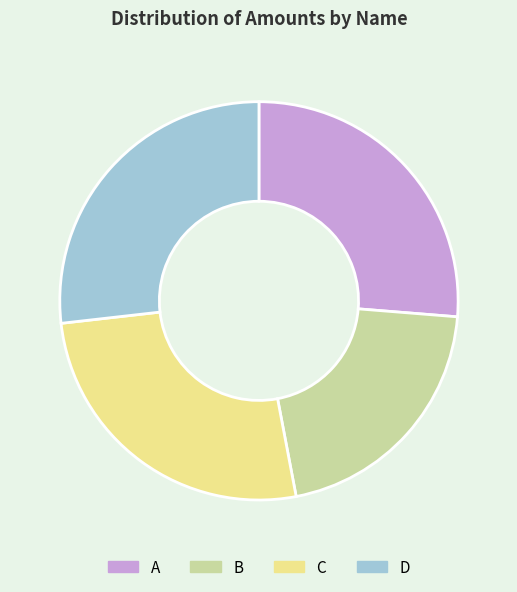

Approximately how many times larger is the value at D compared to C?

1.0